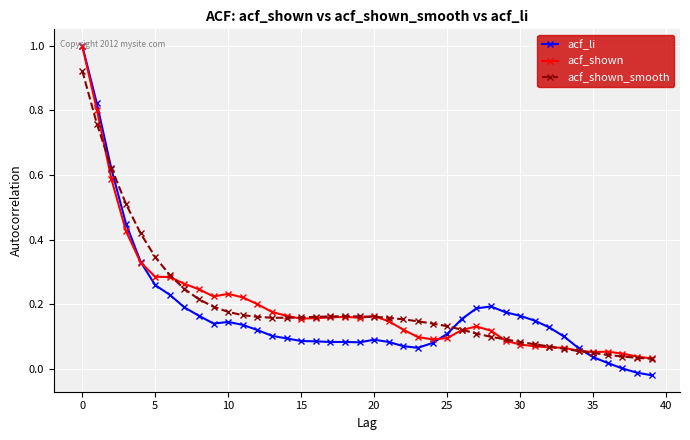

True or false: acf_li has more than 1 points higher than both neighbors.

True